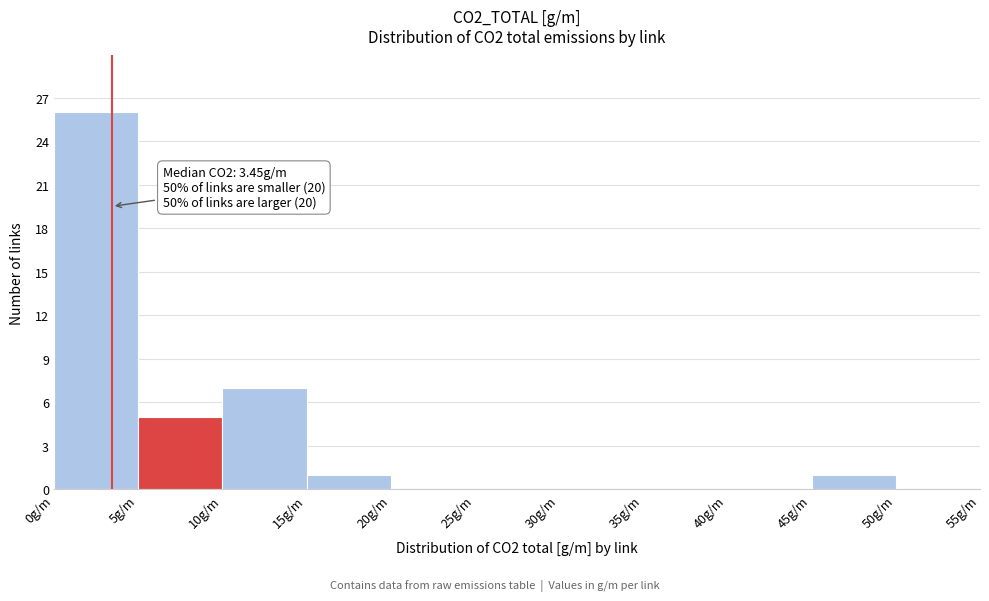

Which range on the x-axis has the tallest bar?

0 to 5